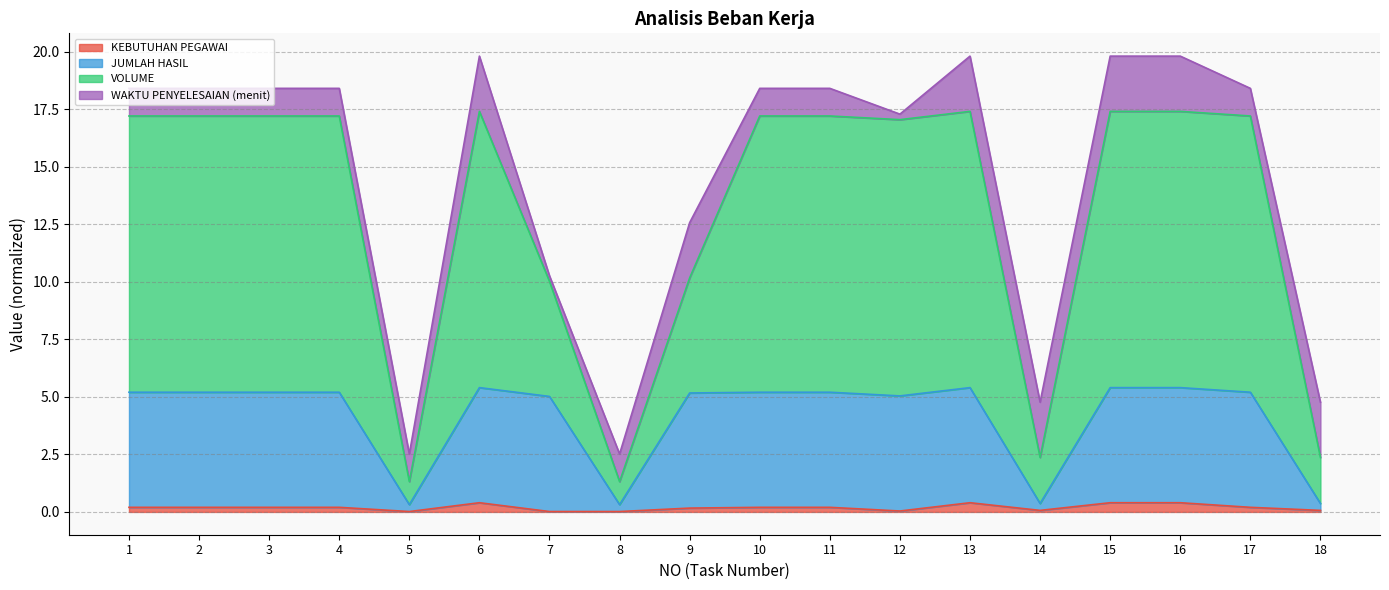

What is the value of the KEBUTUHAN PEGAWAI point at the 4th from the left?

0.2